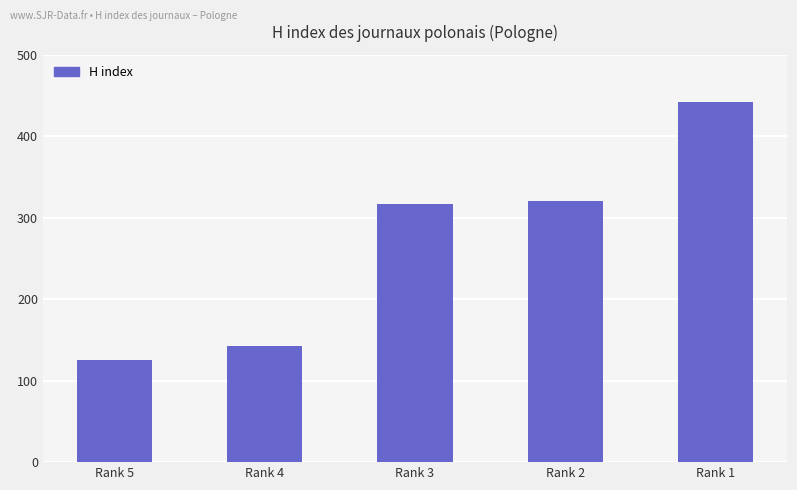

What is the change in value from Rank 5 to Rank 3?

+192